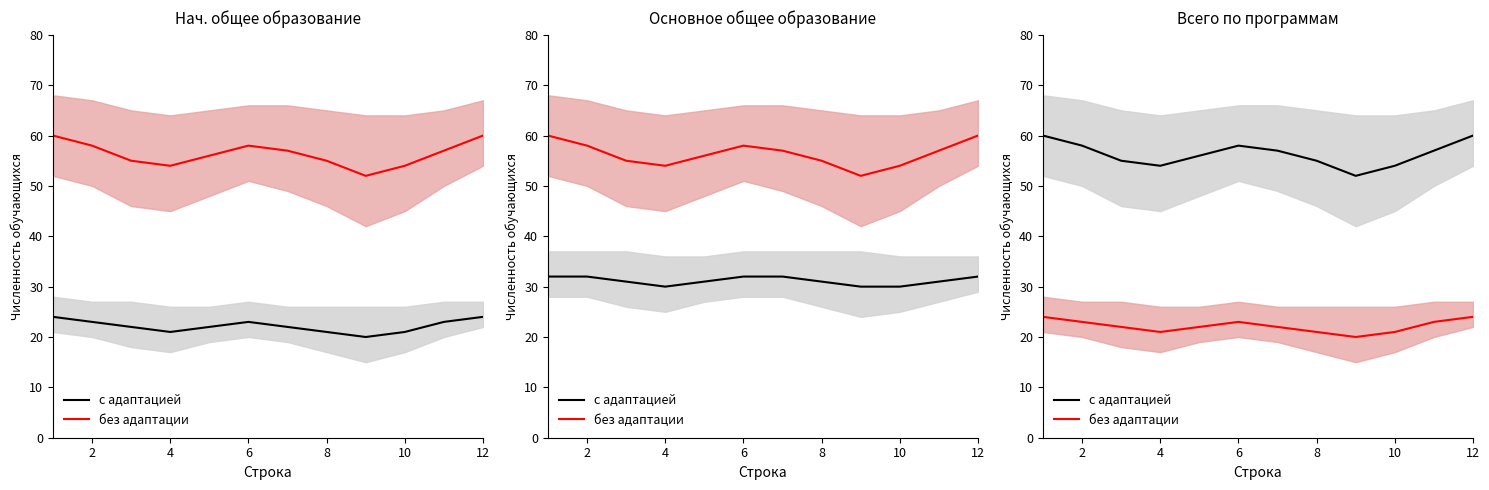

Reading left to right, extract all data points from this chart.

с адаптацией: 60	58	55	54	56	58	57	55	52	54	57	60
без адаптации: 24	23	22	21	22	23	22	21	20	21	23	24